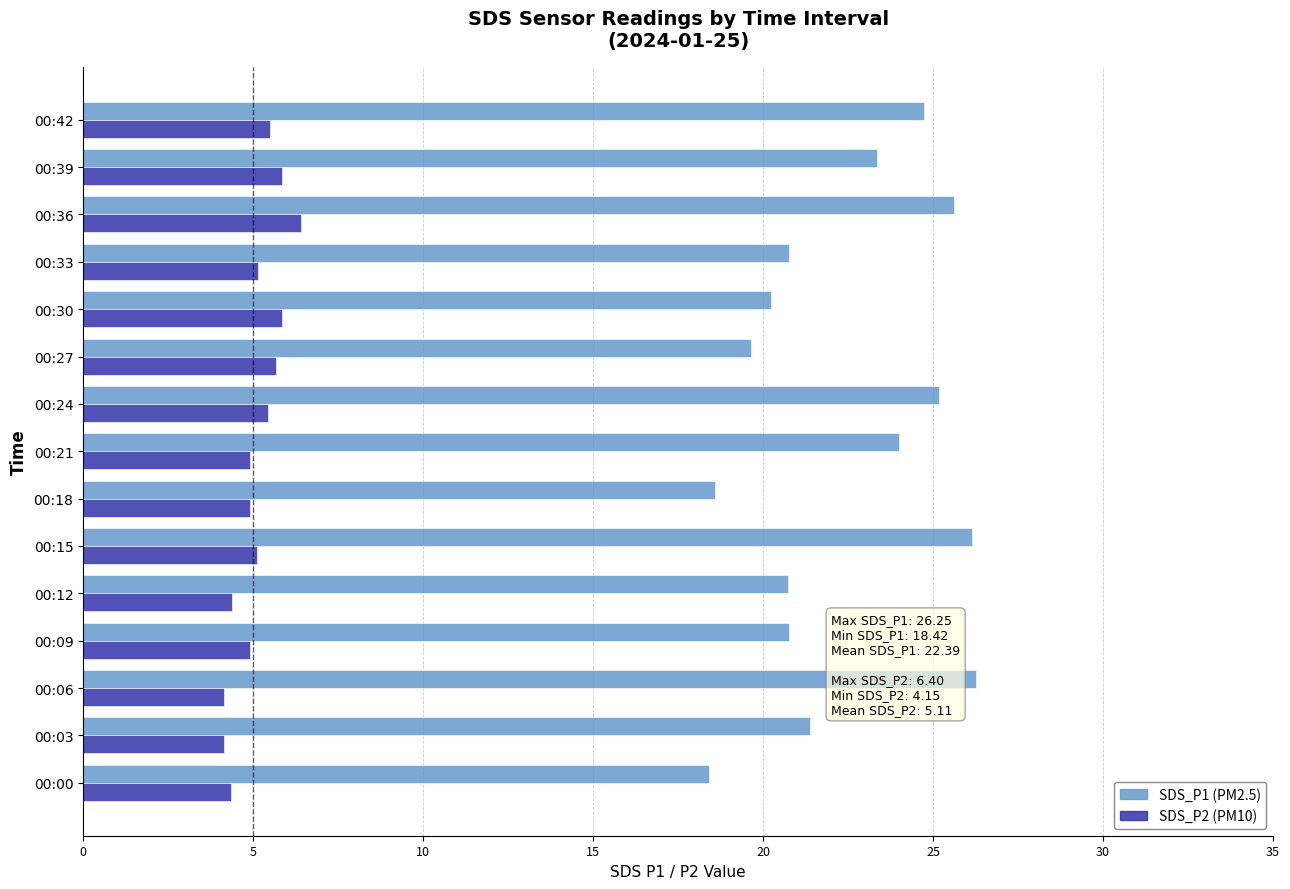

What is the sum of all SDS_P1 (PM2.5) values?

335.8